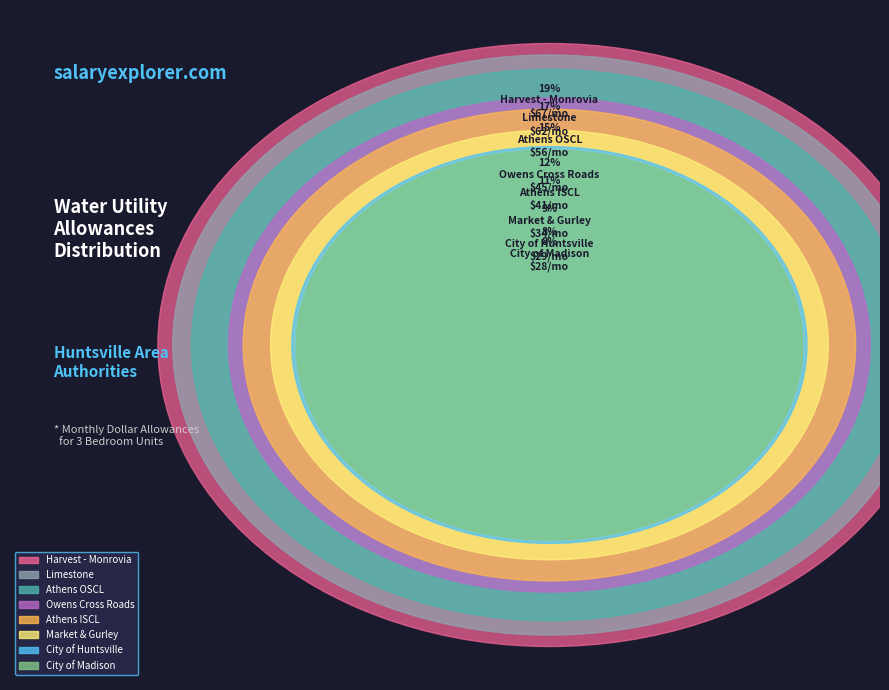

To the nearest percent, what is the difference between the largest and smallest slice percentages?

11%